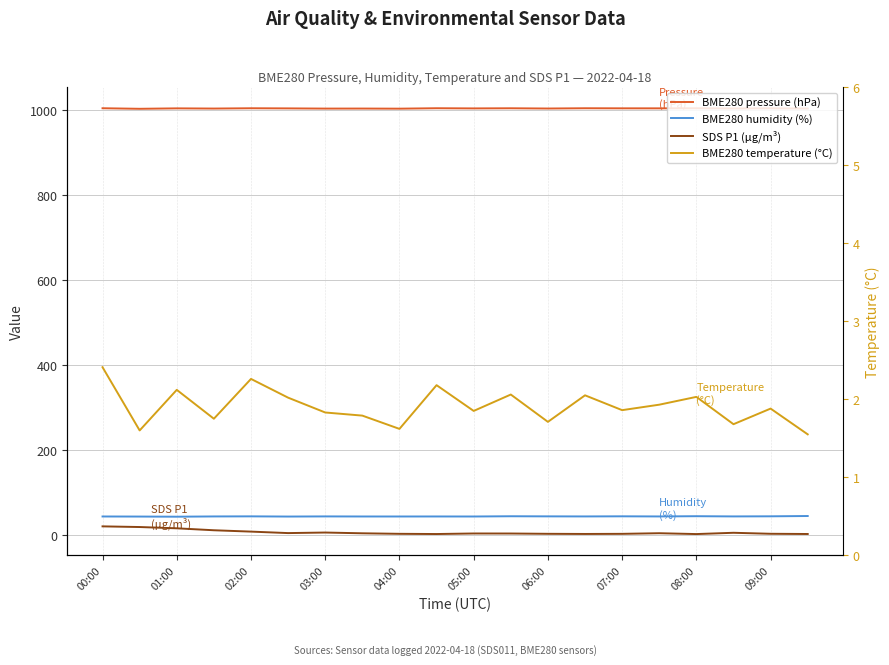

True or false: BME280 temperature (°C) and BME280 pressure (hPa) cross at least once.

False